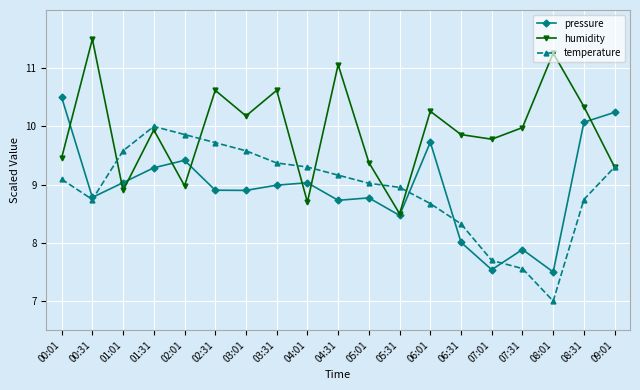

How many lines are shown in the chart?

3